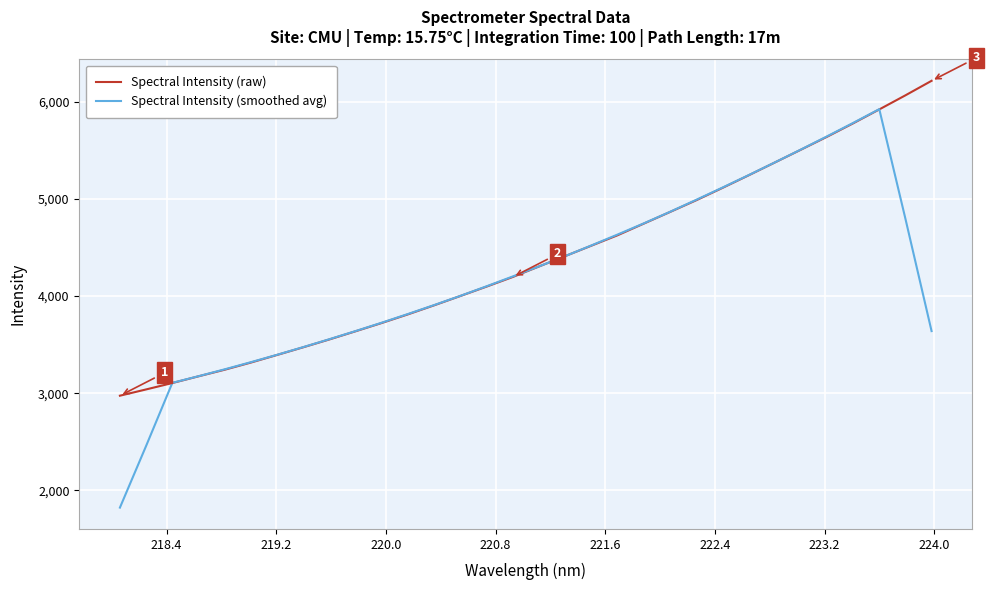

Rank the series by their maximum value, from lowest to highest.

Spectral Intensity (smoothed avg), Spectral Intensity (raw)